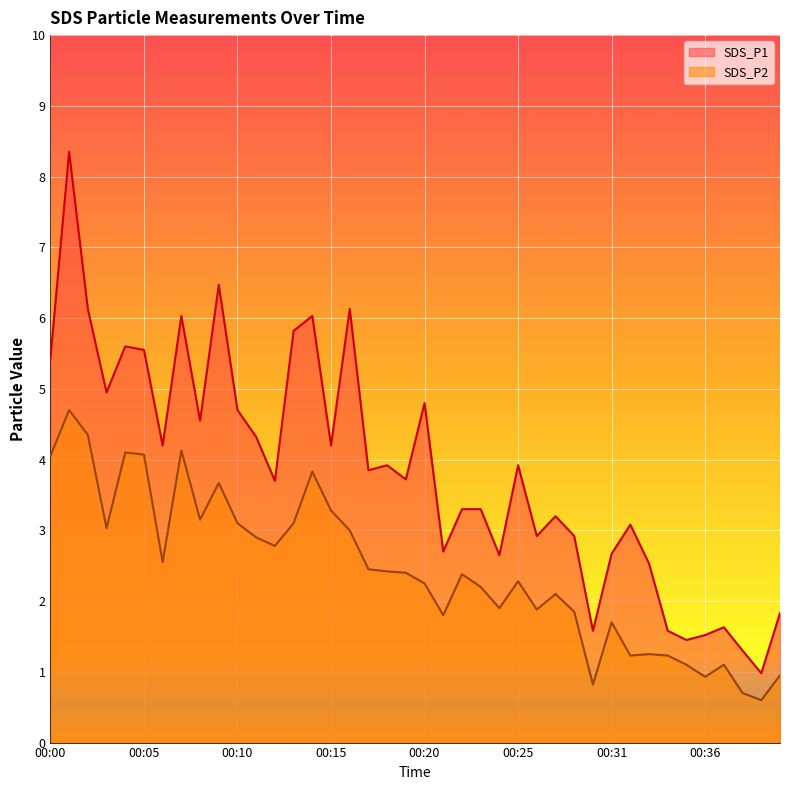

Rank the categories by SDS_P2 value from highest to lowest.

00:01, 00:02, 00:07, 00:04, 00:05, 00:00, 00:14, 00:09, 00:15, 00:08, 00:10, 00:13, 00:03, 00:16, 00:11, 00:12, 00:06, 00:17, 00:18, 00:19, 00:22, 00:25, 00:20, 00:23, 00:27, 00:24, 00:26, 00:28, 00:21, 00:31, 00:33, 00:32, 00:34, 00:35, 00:37, 00:40, 00:36, 00:29, 00:38, 00:39